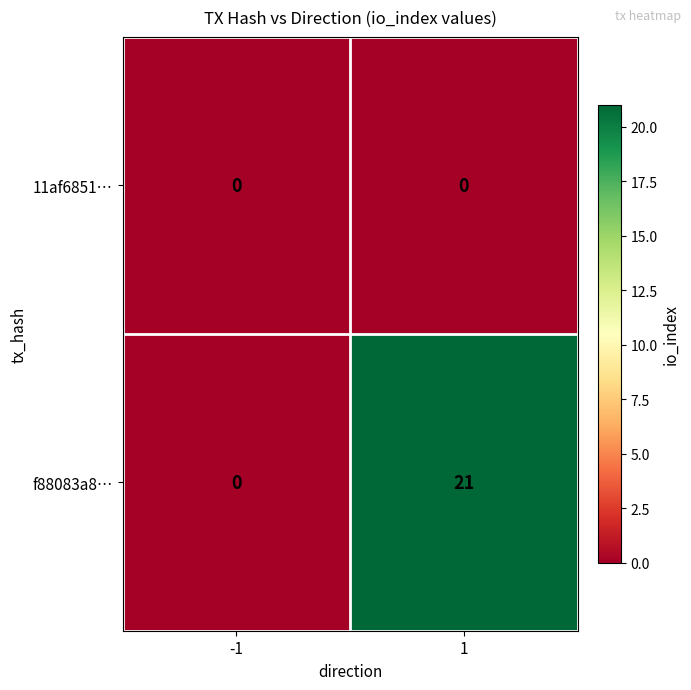

Rank the series by their average value, from highest to lowest.

f88083a8…, 11af6851…